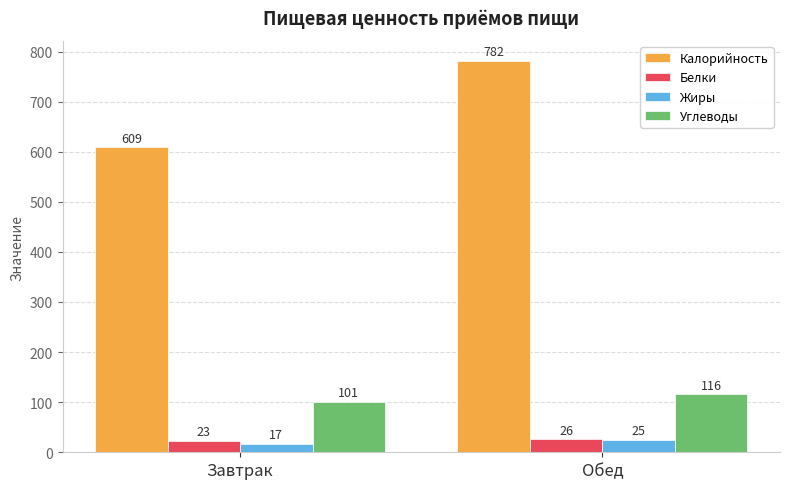

What is the difference between the maximum and minimum values in the Углеводы series?

15